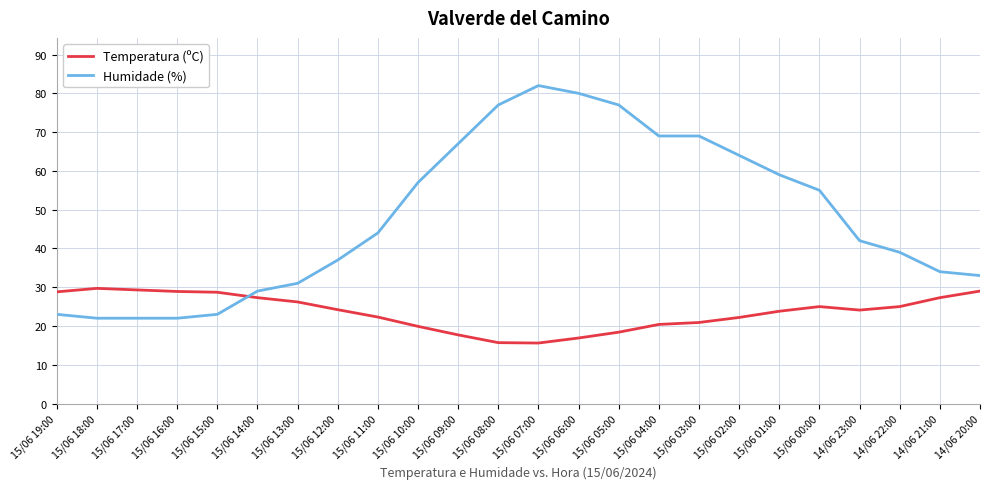

Which series ends up on top after the final intersection of Temperatura (ºC) and Humidade (%)?

Humidade (%)